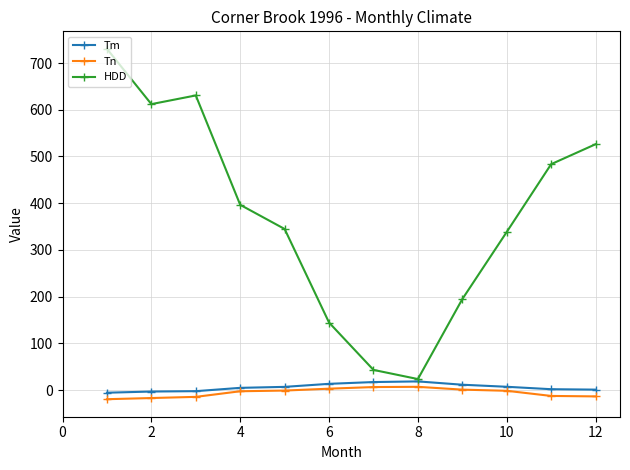

Which series has the largest range (max minus min)?

HDD